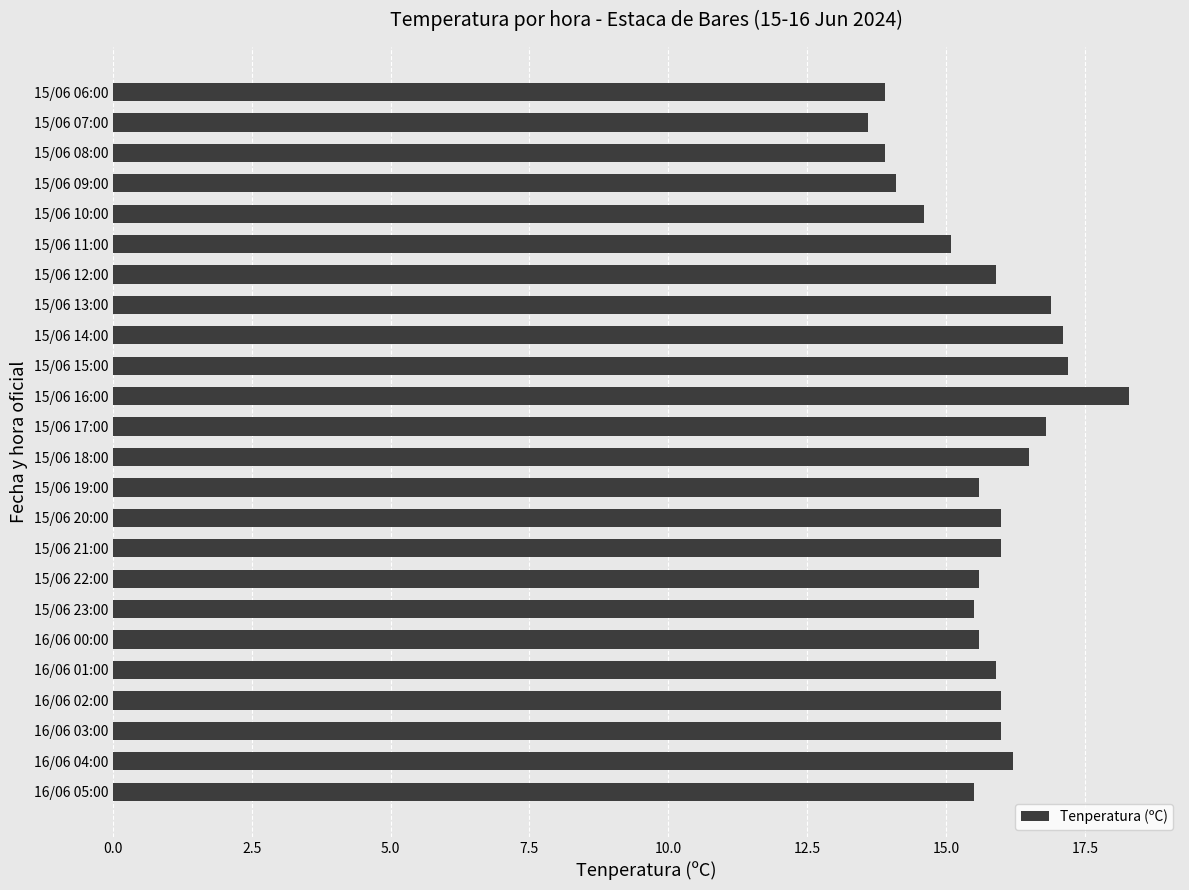

Where is the data nearest to the value 15?

15/06 11:00